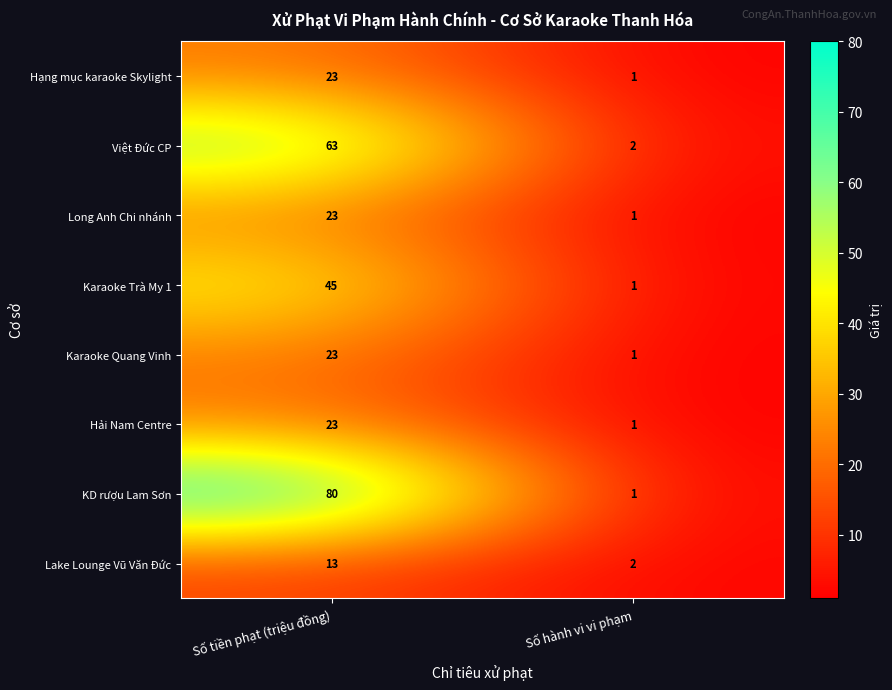

Which label corresponds to the smallest value in the chart?

Số hành vi vi phạm